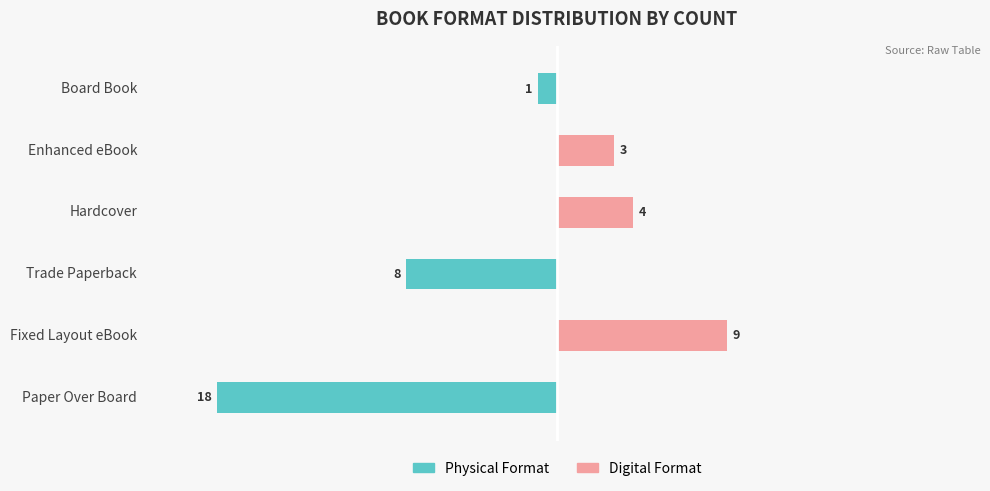

What is the value of the Physical Format bar at the 3rd from the left?

-8